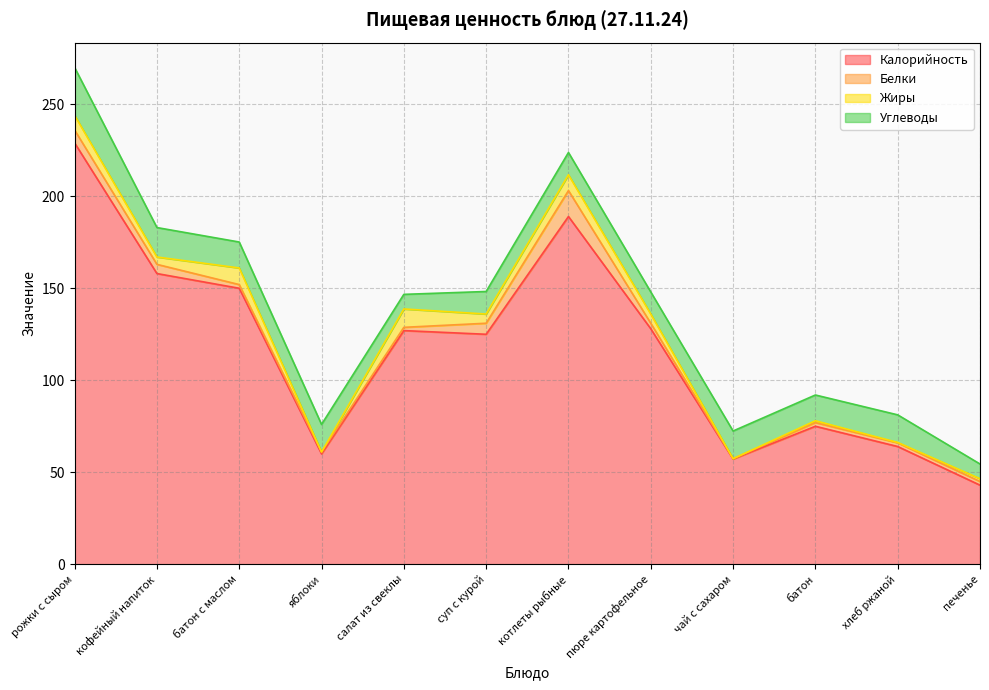

How many data points in Углеводы are above 14?

6